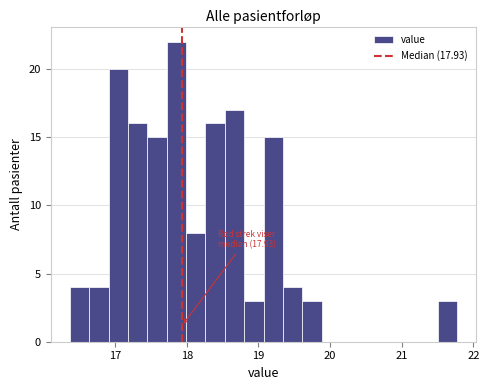

Read against the x-axis, roughly where is the centre of the tallest bar?

17.9